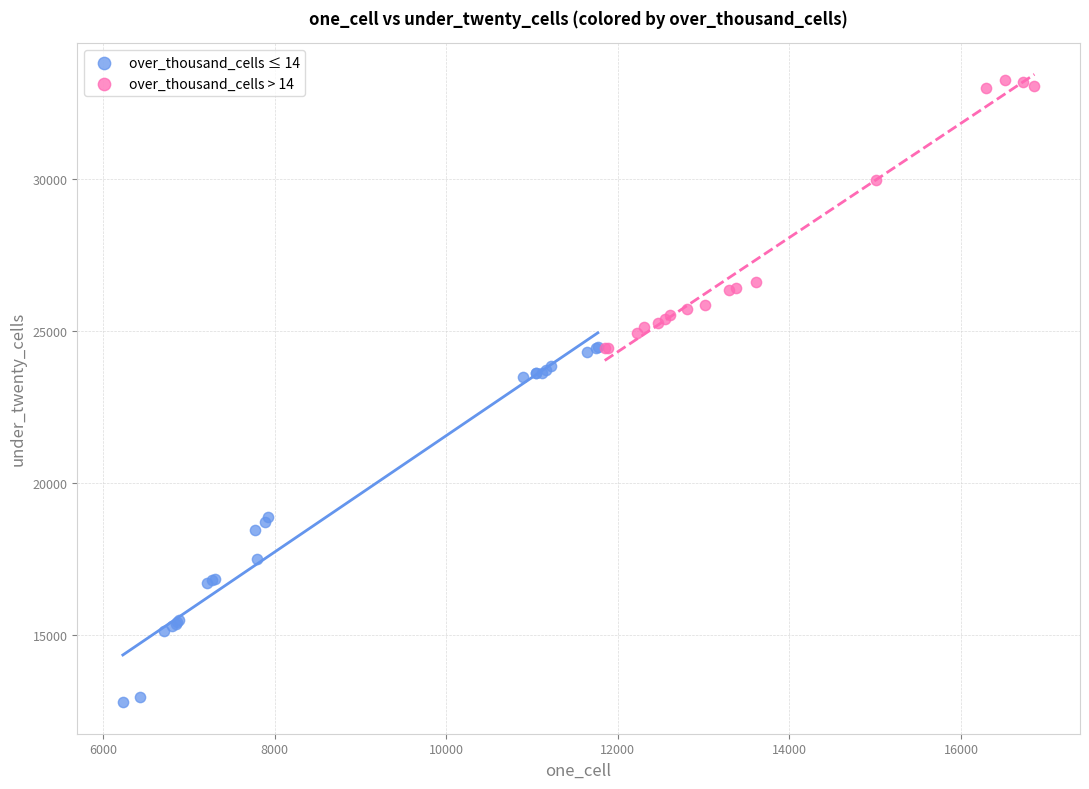

What are all the series names shown in the legend?

over_thousand_cells ≤ 14, over_thousand_cells > 14